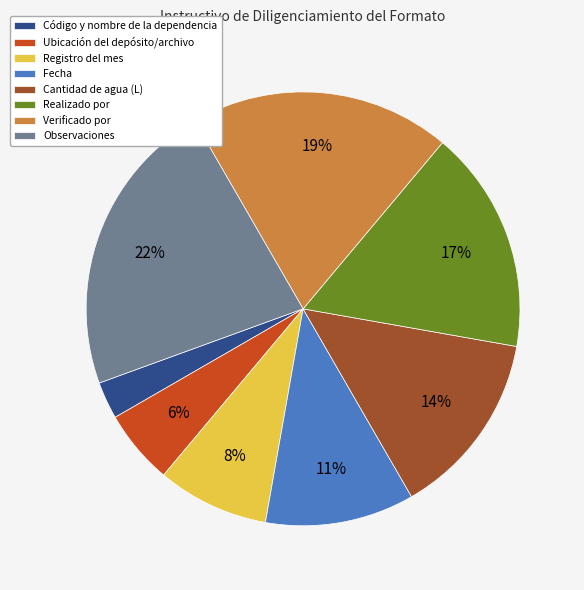

Is the sum of Registro del mes and Realizado por greater than half?

No